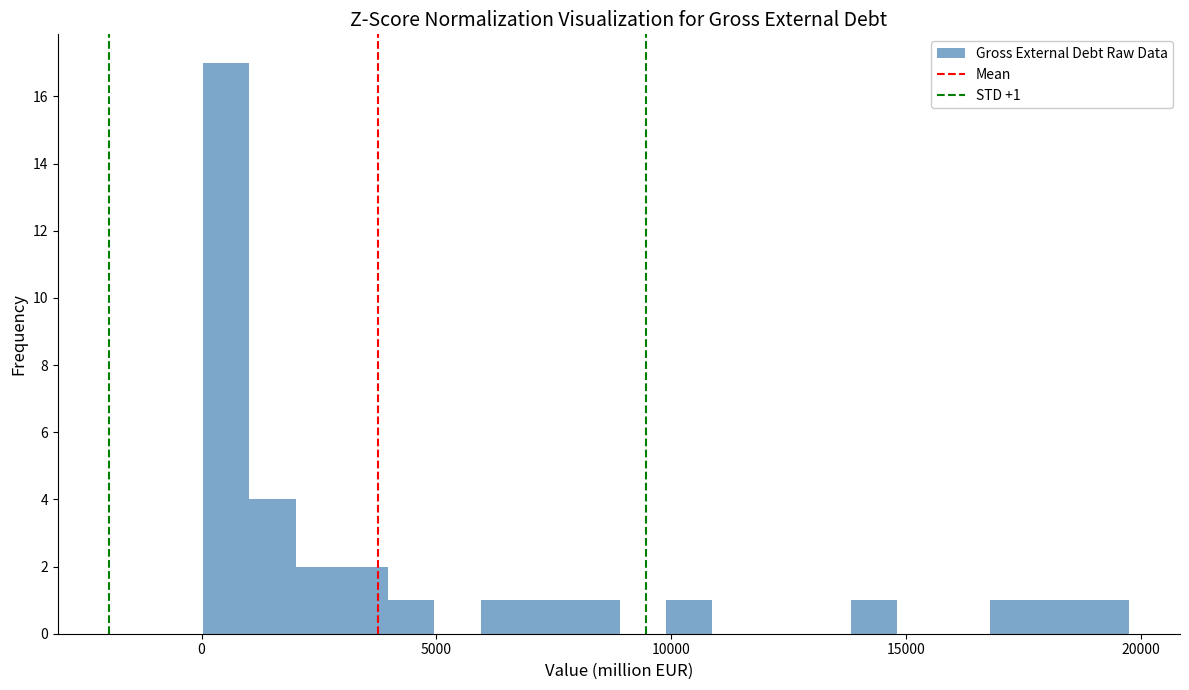

Around what value on the x-axis is the tallest bar? Give the approximate position of its centre, as read against the axis.

500